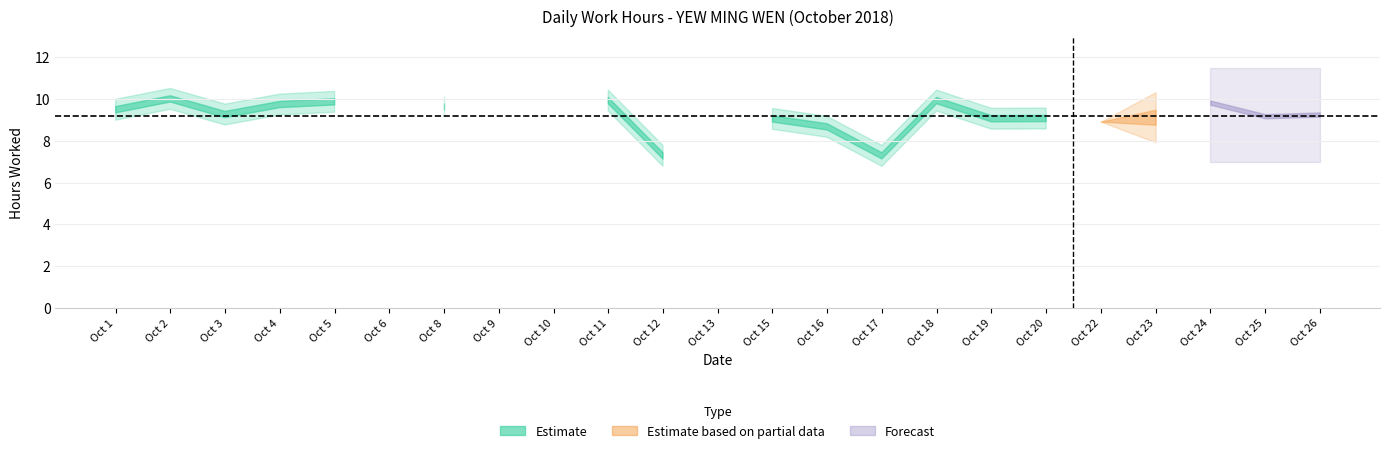

The chart shows a value of 7.3 at 12. True or false?

True